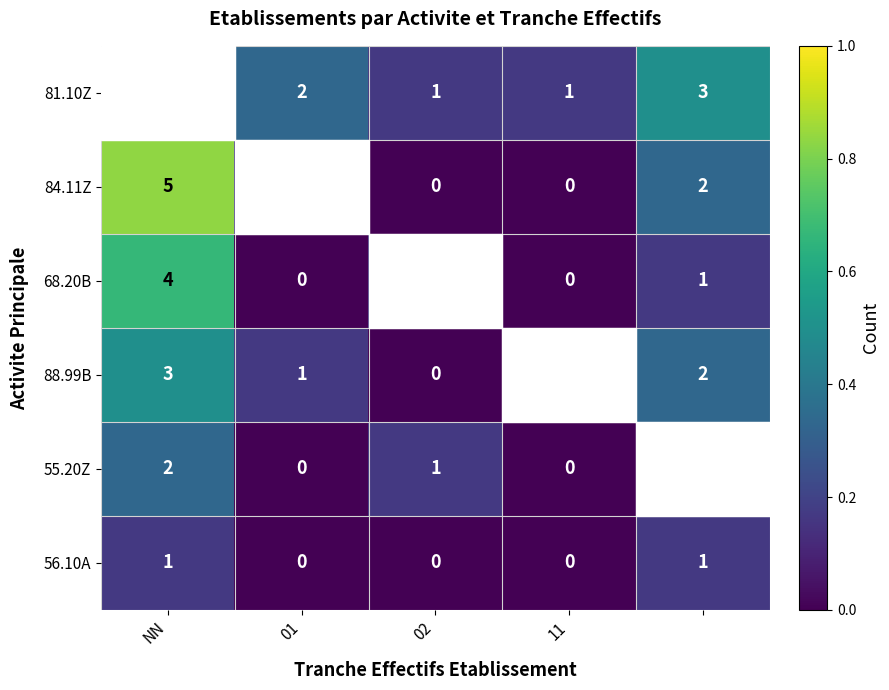

The 55.20Z series shows 0.5 at NN. True or false?

False